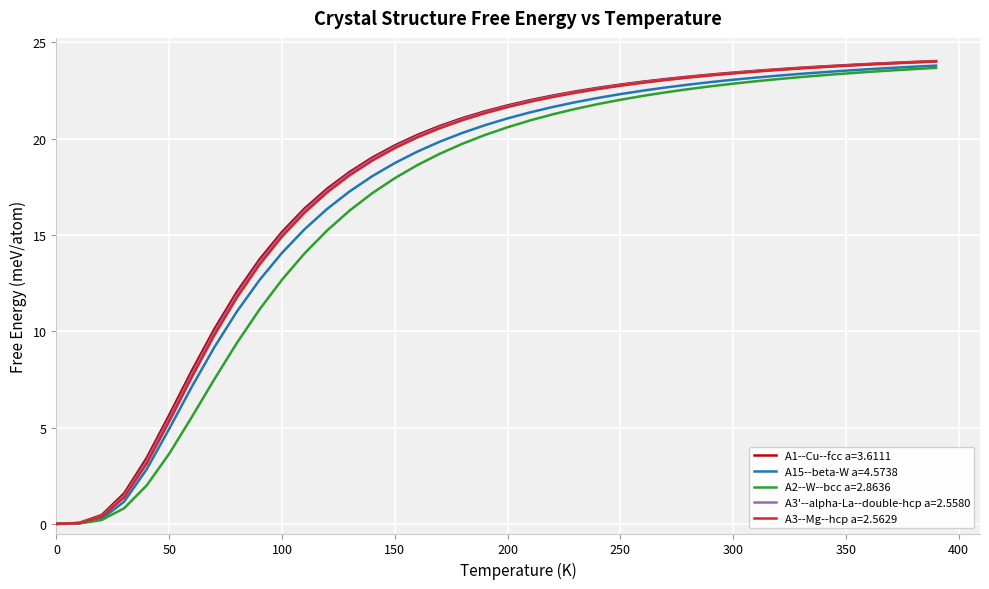

What is the maximum value for A3--Mg--hcp a=2.5629?

24.0